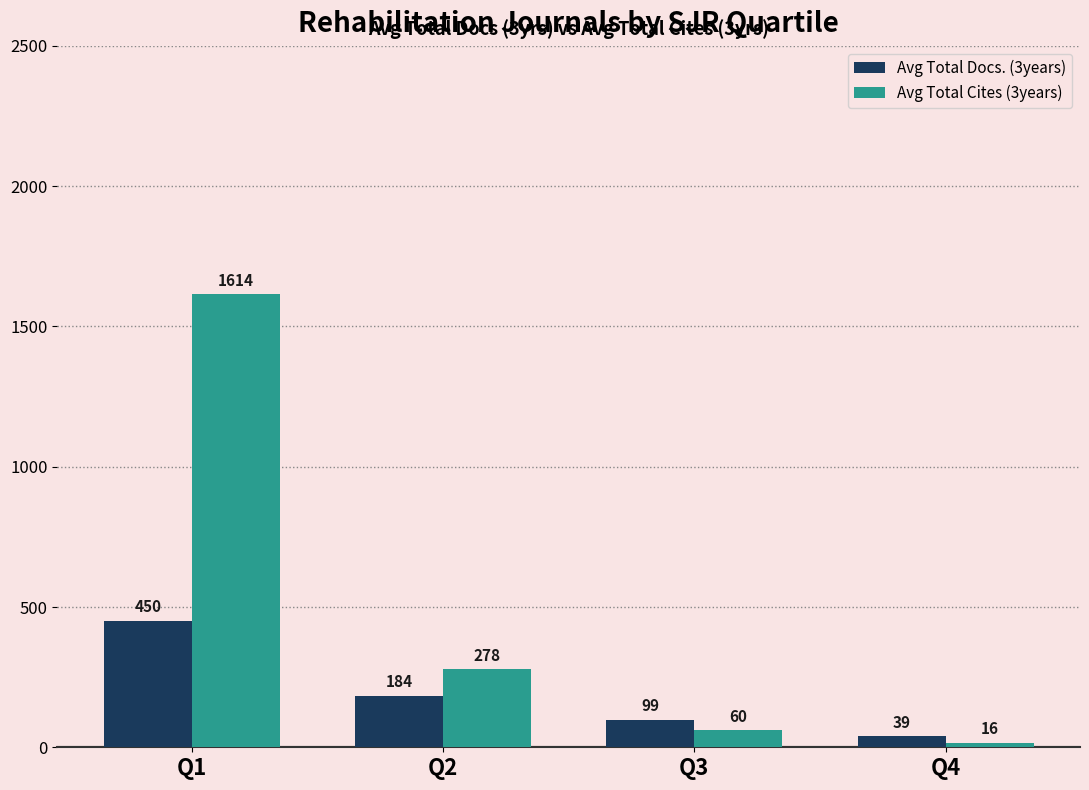

The value of Avg Total Cites (3years) at Q3 is 60.5. True or false?

True